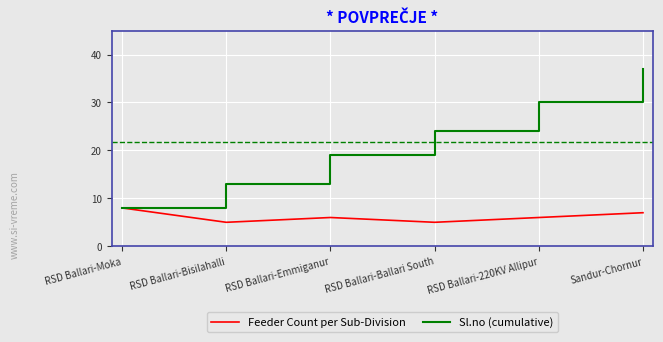

What is the lowest value of the Feeder Count per Sub-Division series?

5